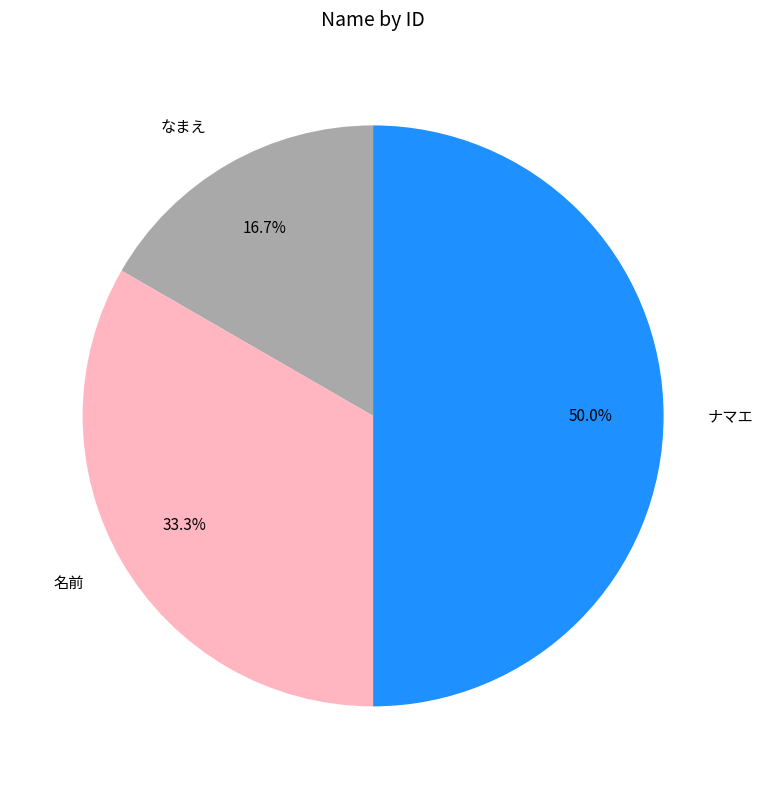

To the nearest percent, what is the average slice percentage?

33%